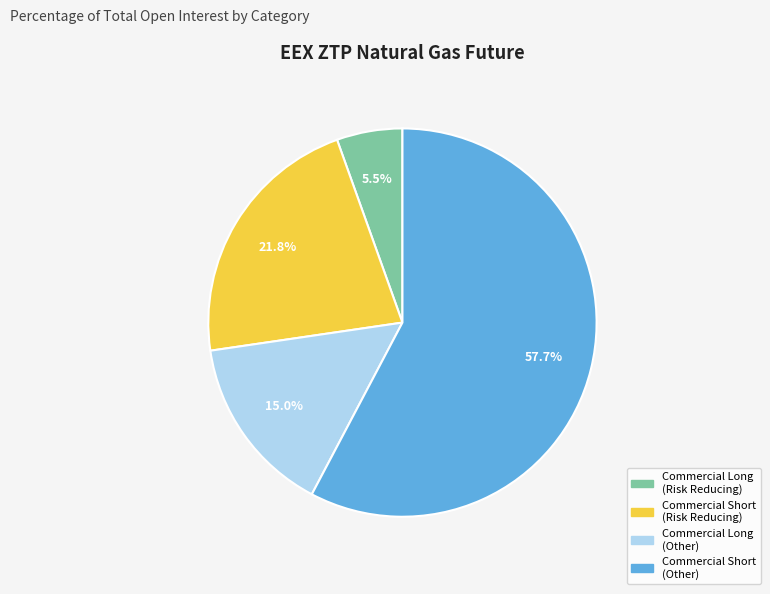

What is the majority slice?

Commercial Short (Other)